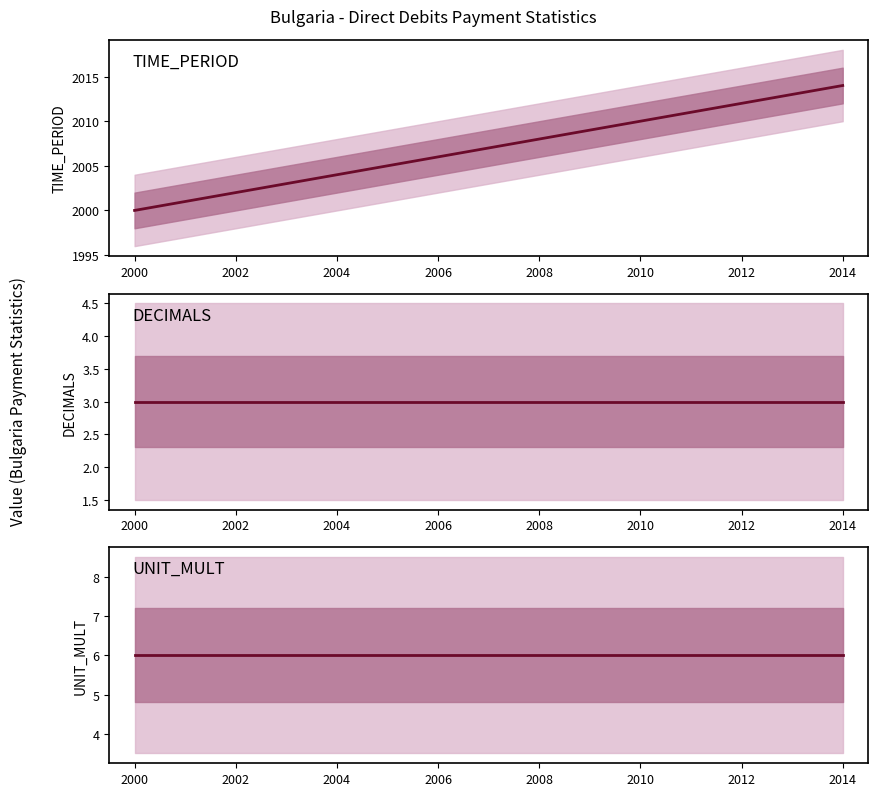

How many categories are shown in the chart?

7